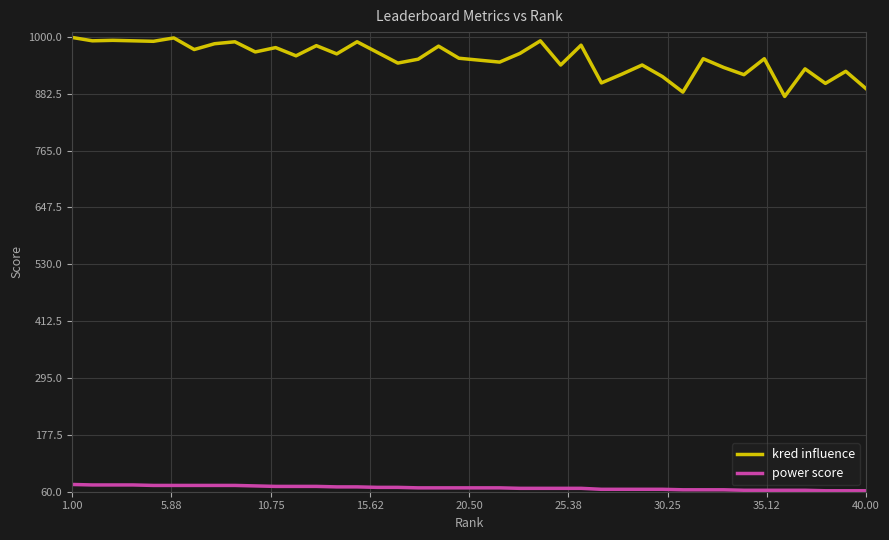

True or false: kred influence and power score cross at least once.

False